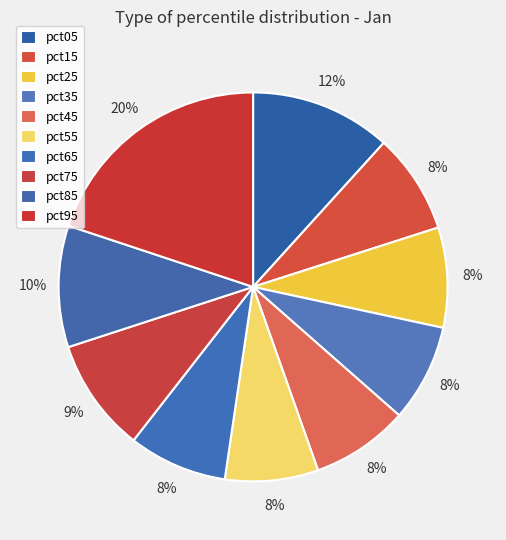

How many slices are in this pie chart?

10